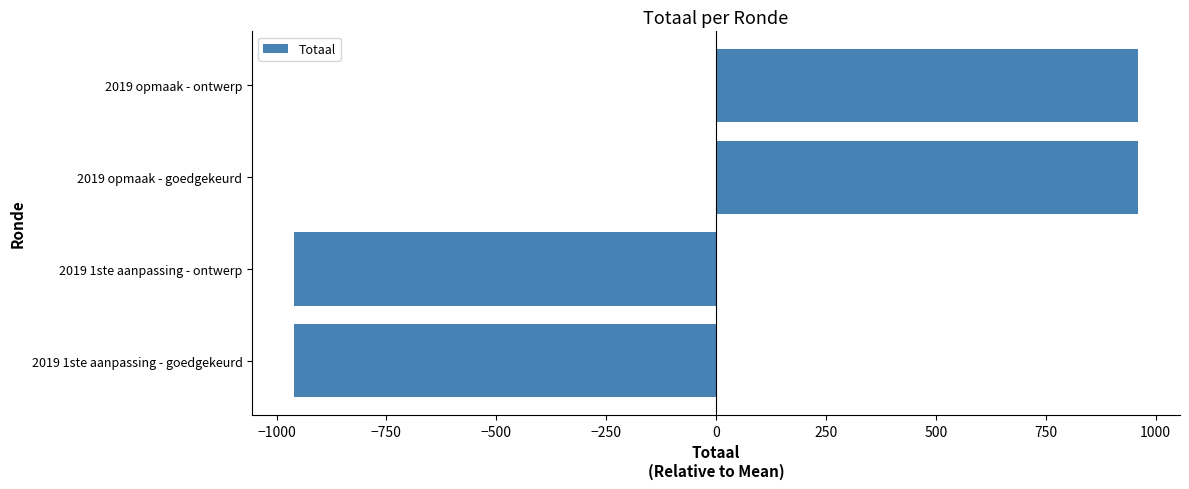

What is the difference between the second highest and minimum values?

1919.0